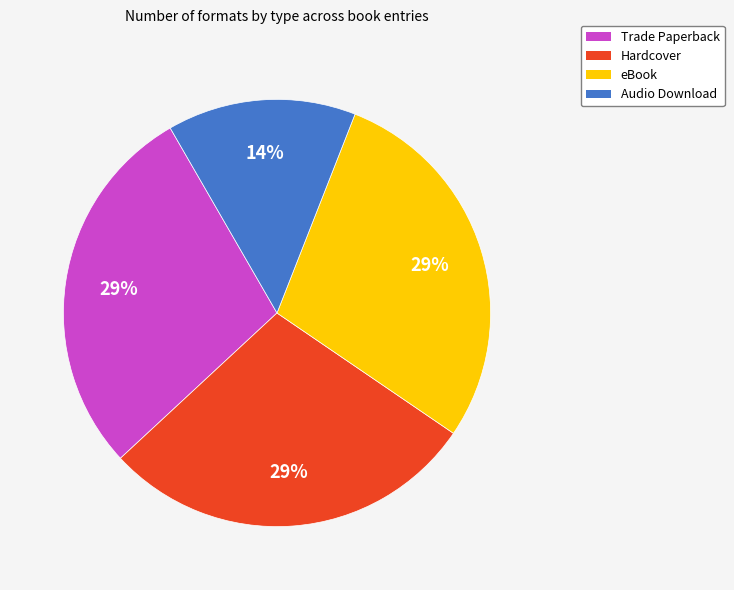

Is there a majority slice in this chart?

No